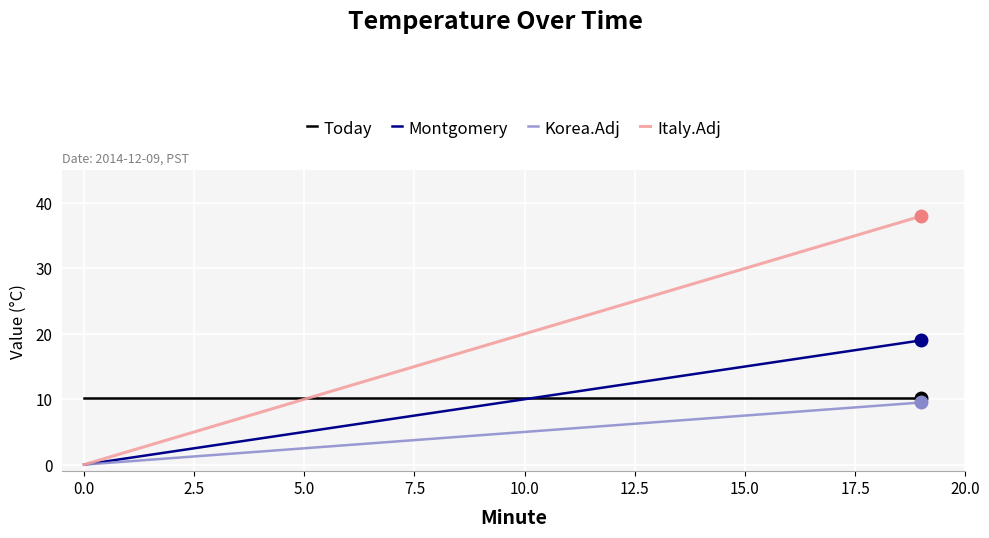

What is the highest value of the Today series?

10.2